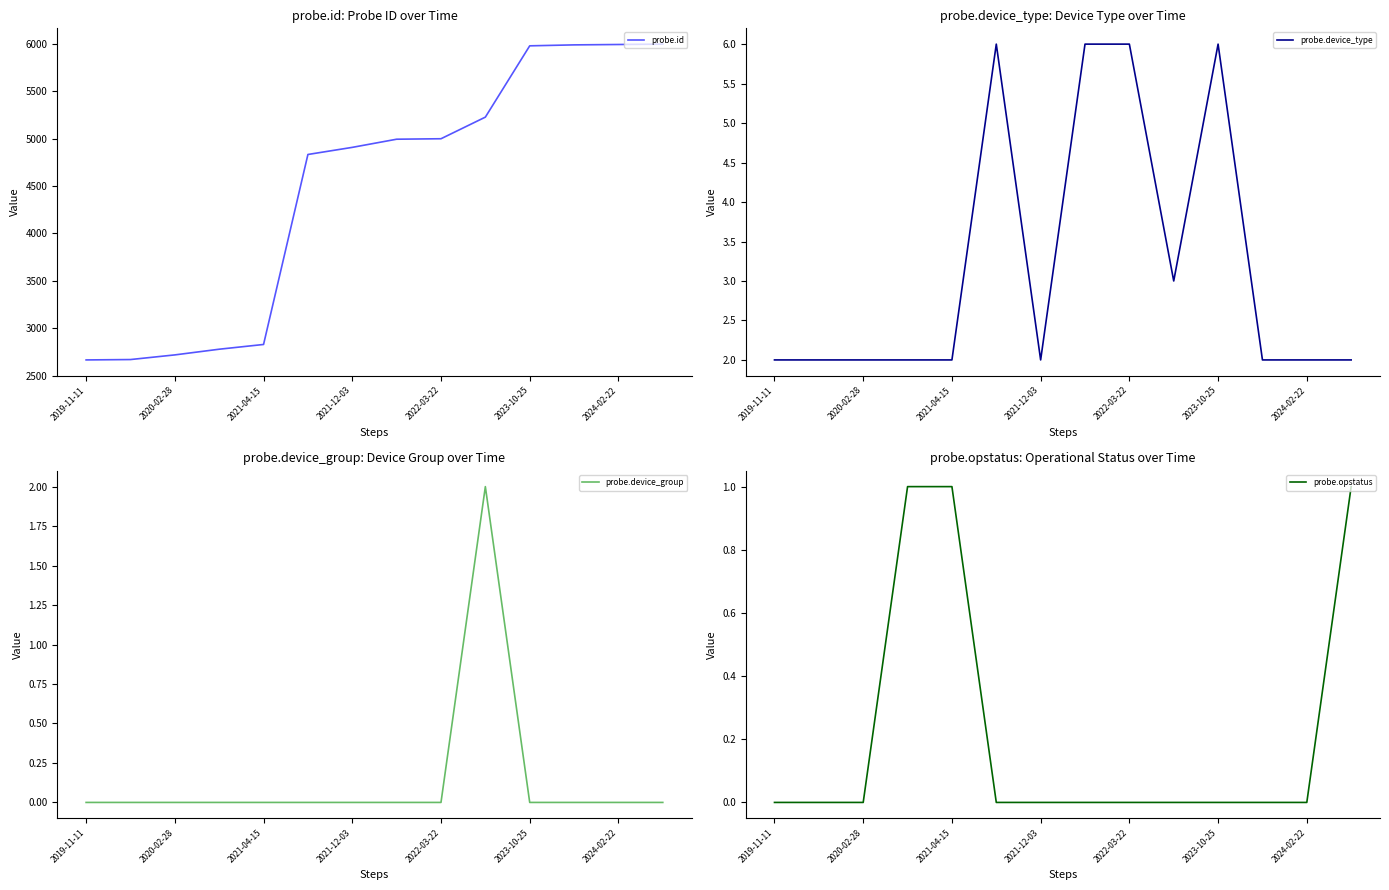

What is the difference between the second highest and second lowest values in the probe.id series?

3323